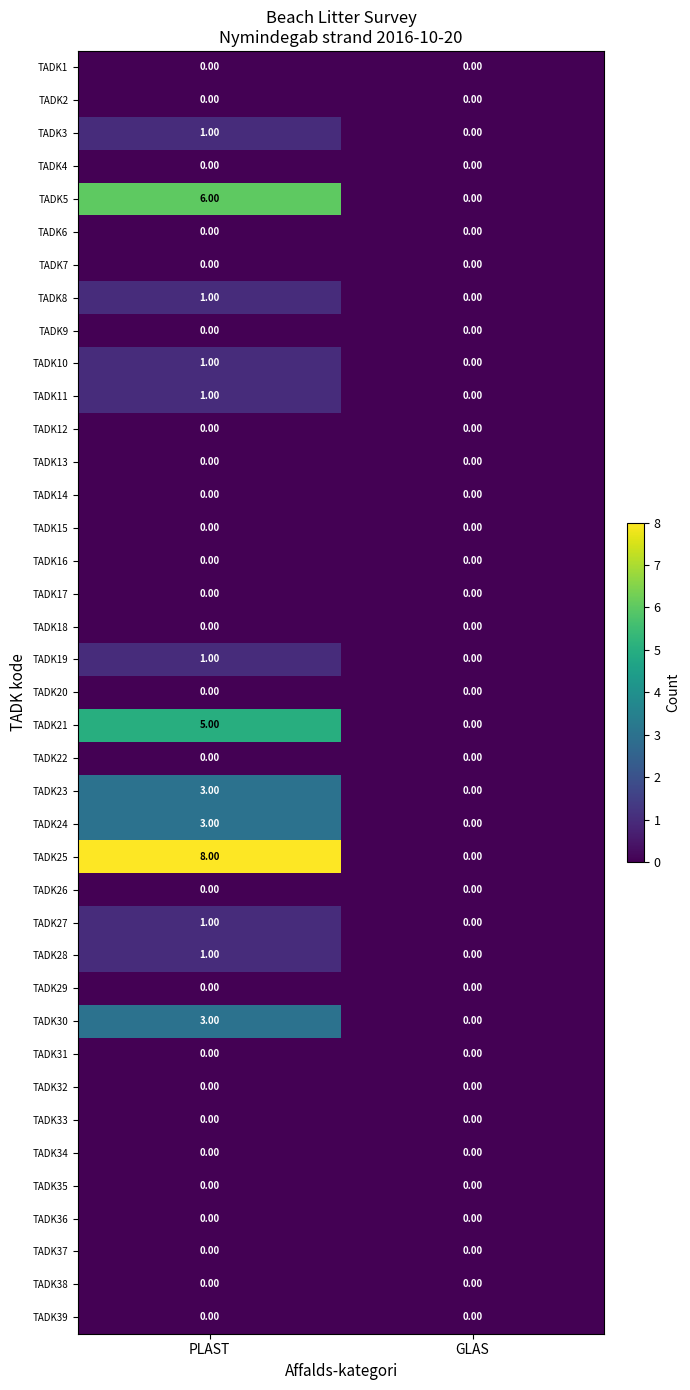

Which series has the largest total across all categories?

TADK25